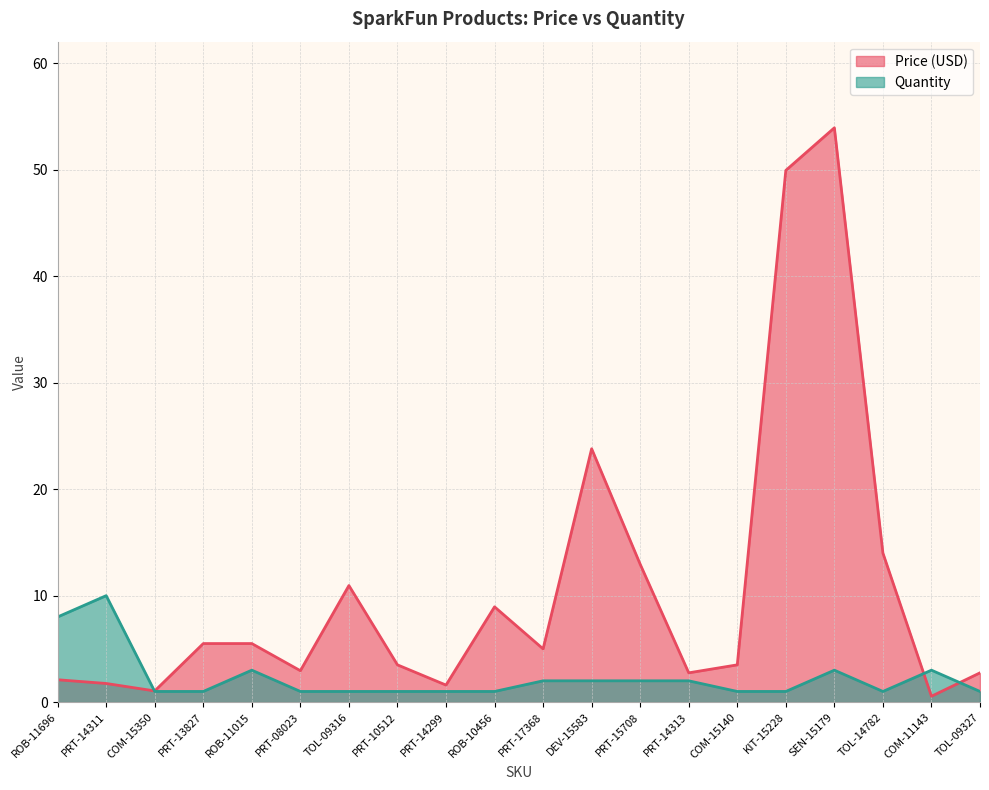

How many times do Price (USD) and Quantity cross each other?

3